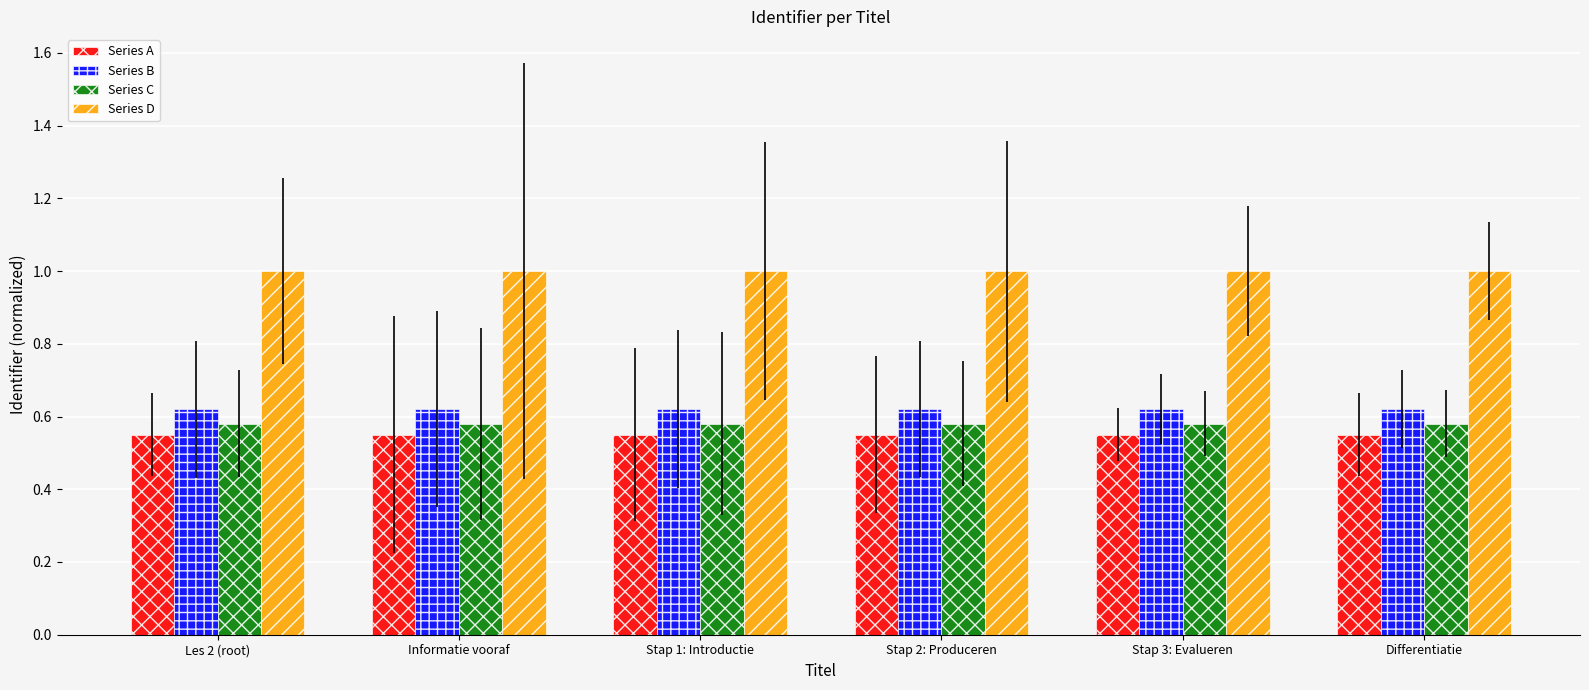

What is the highest value of the Series D series?

1.0